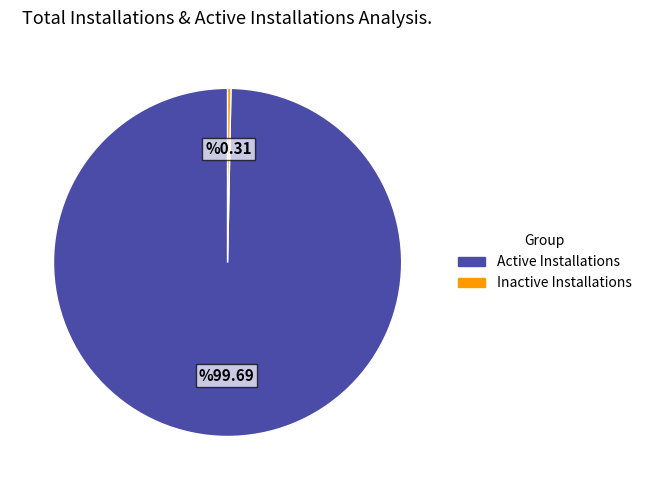

Is there a majority slice in this chart?

Yes